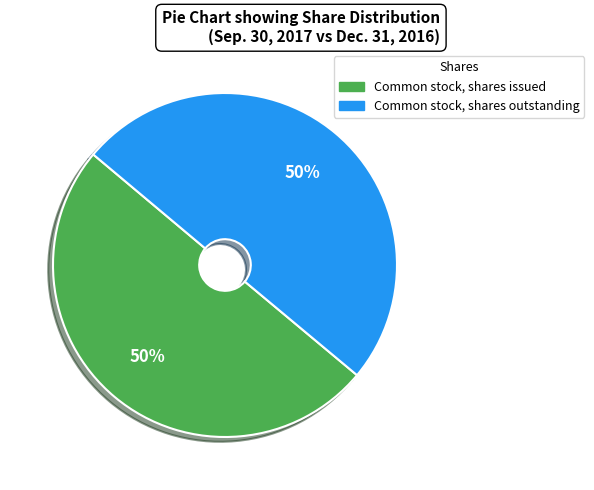

How many slices are in this pie chart?

2